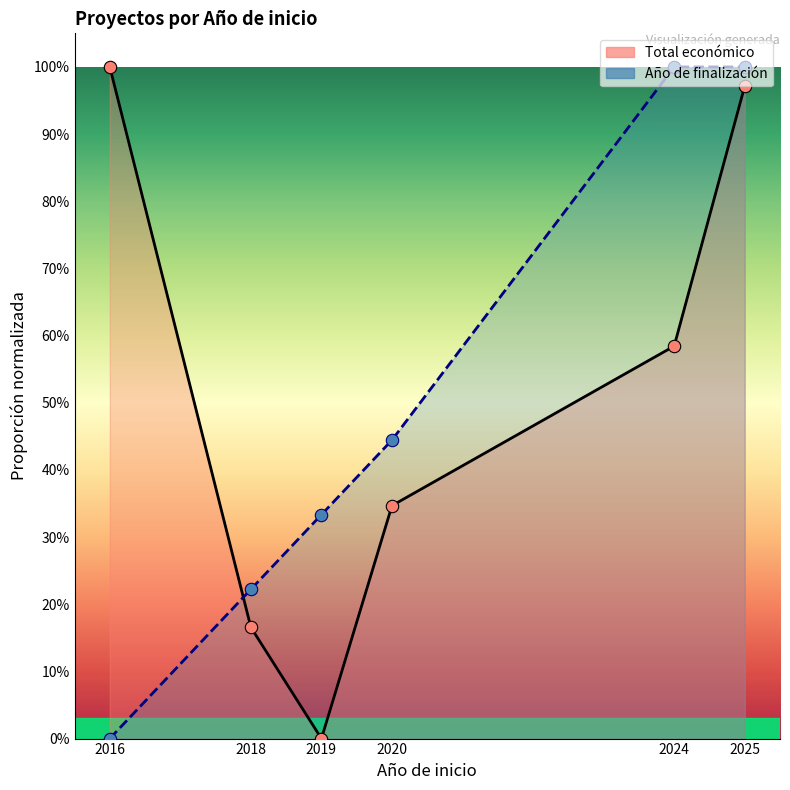

Which series has the largest Y range (max minus min)?

Total económico